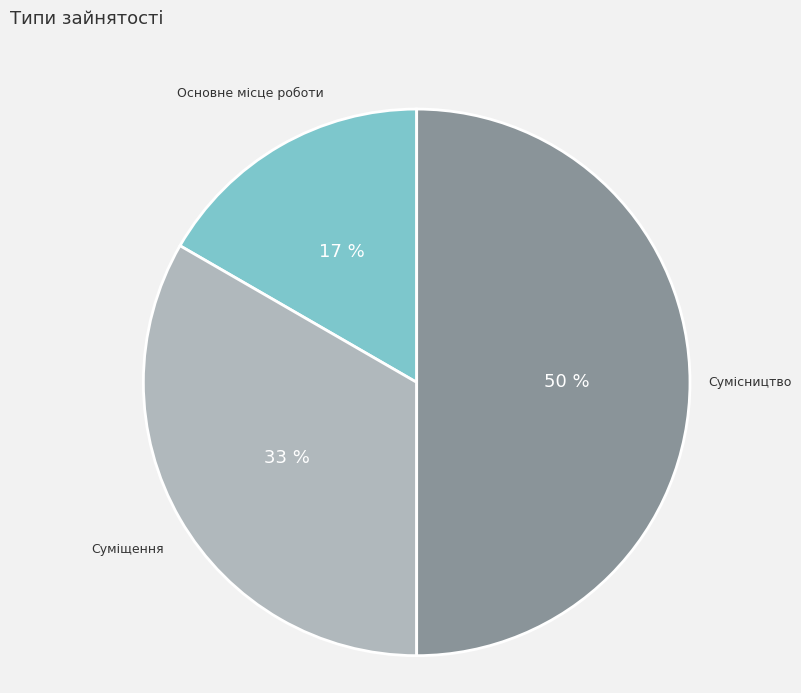

To the nearest percent, what is the difference between the largest and smallest slice percentages?

33%